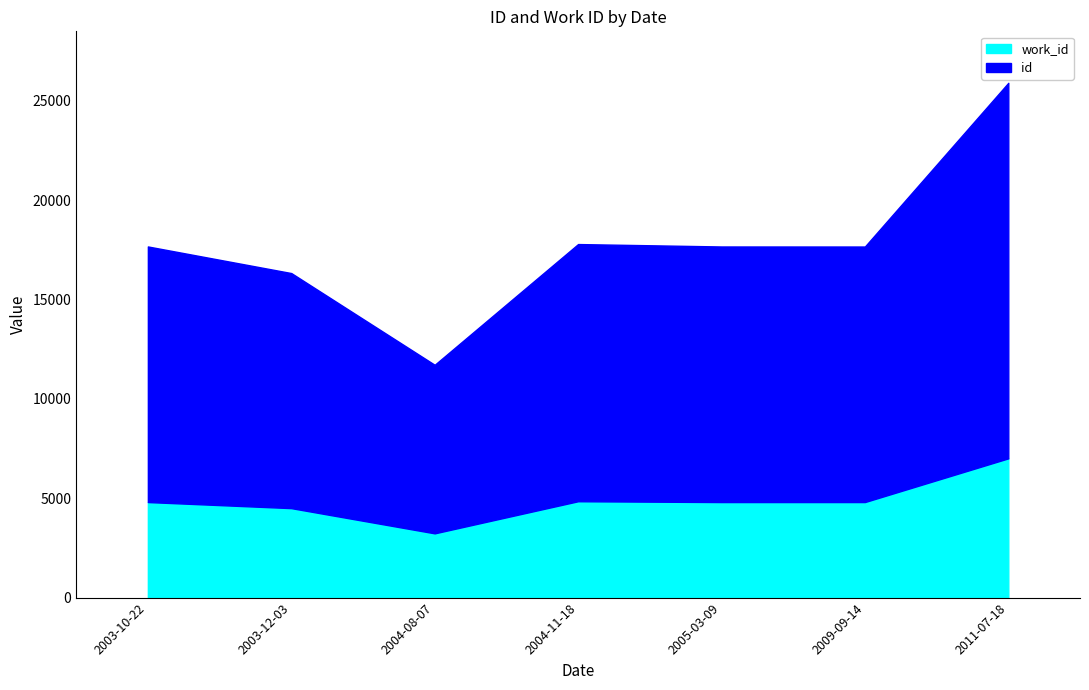

Is the value of work_id at 2004-11-18 greater than the value of id at 2009-09-14?

No